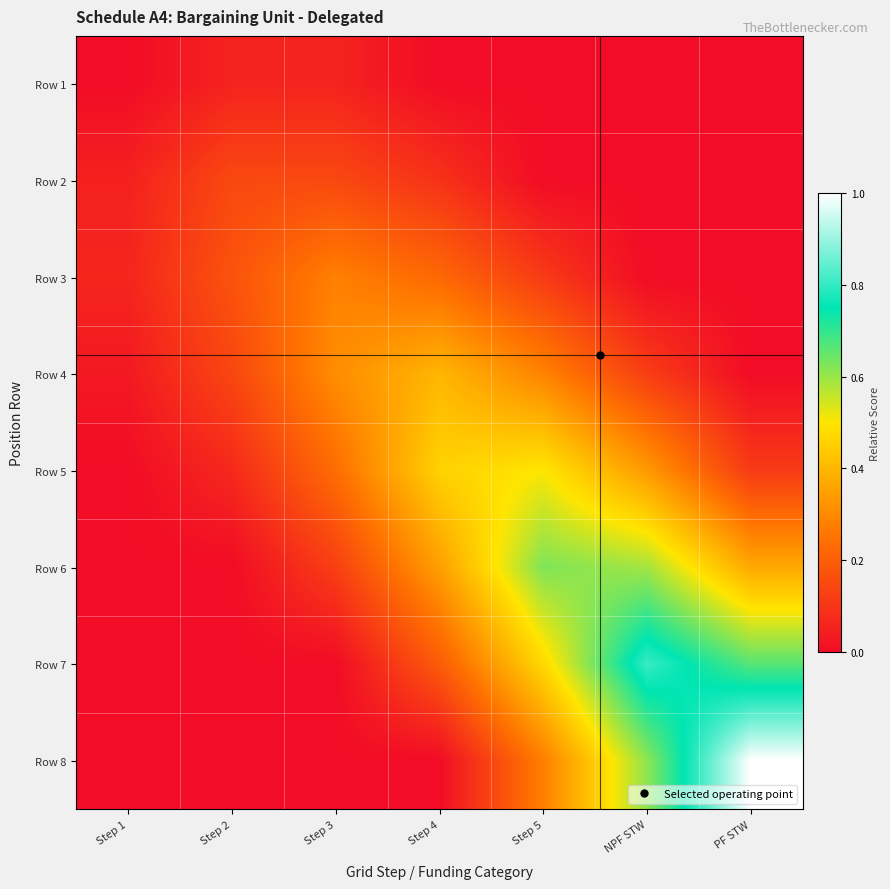

Between Step 1 and Step 2, which series saw the biggest shift?

Row 4